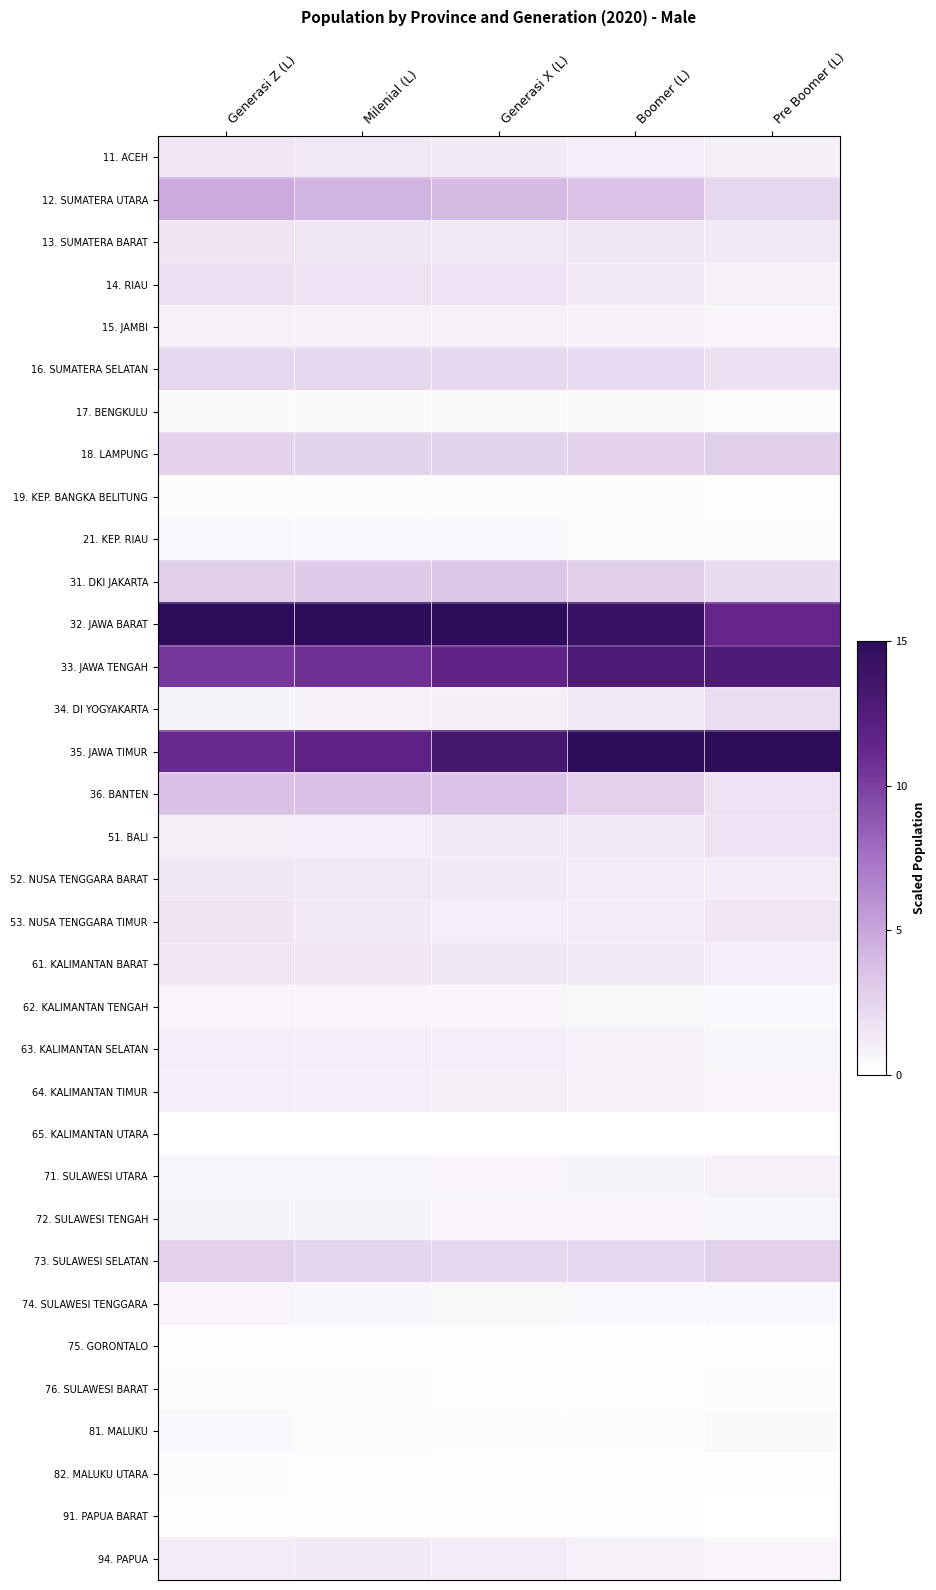

Reading left to right, extract all data points from this chart.

11. ACEH: Generasi Z (L)=1.6	Milenial (L)=1.4	Generasi X (L)=1.2	Boomer (L)=1.1	Pre Boomer (L)=1.0
12. SUMATERA UTARA: Generasi Z (L)=4.7	Milenial (L)=4.3	Generasi X (L)=3.9	Boomer (L)=3.6	Pre Boomer (L)=2.4
13. SUMATERA BARAT: Generasi Z (L)=1.6	Milenial (L)=1.4	Generasi X (L)=1.4	Boomer (L)=1.5	Pre Boomer (L)=1.3
14. RIAU: Generasi Z (L)=1.9	Milenial (L)=1.8	Generasi X (L)=1.7	Boomer (L)=1.3	Pre Boomer (L)=0.8
15. JAMBI: Generasi Z (L)=0.9	Milenial (L)=0.9	Generasi X (L)=0.9	Boomer (L)=0.8	Pre Boomer (L)=0.6
16. SUMATERA SELATAN: Generasi Z (L)=2.4	Milenial (L)=2.4	Generasi X (L)=2.4	Boomer (L)=2.2	Pre Boomer (L)=1.9
17. BENGKULU: Generasi Z (L)=0.4	Milenial (L)=0.4	Generasi X (L)=0.4	Boomer (L)=0.4	Pre Boomer (L)=0.3
18. LAMPUNG: Generasi Z (L)=2.5	Milenial (L)=2.6	Generasi X (L)=2.6	Boomer (L)=2.6	Pre Boomer (L)=2.8
19. KEP. BANGKA BELITUNG: Generasi Z (L)=0.2	Milenial (L)=0.2	Generasi X (L)=0.2	Boomer (L)=0.2	Pre Boomer (L)=0.1
21. KEP. RIAU: Generasi Z (L)=0.4	Milenial (L)=0.4	Generasi X (L)=0.4	Boomer (L)=0.3	Pre Boomer (L)=0.2
31. DKI JAKARTA: Generasi Z (L)=2.9	Milenial (L)=3.1	Generasi X (L)=3.4	Boomer (L)=2.9	Pre Boomer (L)=2.2
32. JAWA BARAT: Generasi Z (L)=15.0	Milenial (L)=15.0	Generasi X (L)=15.0	Boomer (L)=14.2	Pre Boomer (L)=11.3
33. JAWA TENGAH: Generasi Z (L)=10.4	Milenial (L)=10.8	Generasi X (L)=11.6	Boomer (L)=12.8	Pre Boomer (L)=12.8
34. DI YOGYAKARTA: Generasi Z (L)=0.7	Milenial (L)=0.8	Generasi X (L)=1.0	Boomer (L)=1.3	Pre Boomer (L)=2.0
35. JAWA TIMUR: Generasi Z (L)=11.1	Milenial (L)=11.7	Generasi X (L)=13.4	Boomer (L)=15.0	Pre Boomer (L)=15.0
36. BANTEN: Generasi Z (L)=3.6	Milenial (L)=3.7	Generasi X (L)=3.5	Boomer (L)=2.8	Pre Boomer (L)=1.8
51. BALI: Generasi Z (L)=1.0	Milenial (L)=1.0	Generasi X (L)=1.2	Boomer (L)=1.4	Pre Boomer (L)=1.8
52. NUSA TENGGARA BARAT: Generasi Z (L)=1.4	Milenial (L)=1.4	Generasi X (L)=1.3	Boomer (L)=1.2	Pre Boomer (L)=1.2
53. NUSA TENGGARA TIMUR: Generasi Z (L)=1.6	Milenial (L)=1.3	Generasi X (L)=1.1	Boomer (L)=1.2	Pre Boomer (L)=1.5
61. KALIMANTAN BARAT: Generasi Z (L)=1.5	Milenial (L)=1.5	Generasi X (L)=1.4	Boomer (L)=1.2	Pre Boomer (L)=1.1
62. KALIMANTAN TENGAH: Generasi Z (L)=0.6	Milenial (L)=0.7	Generasi X (L)=0.6	Boomer (L)=0.5	Pre Boomer (L)=0.4
63. KALIMANTAN SELATAN: Generasi Z (L)=1.0	Milenial (L)=1.0	Generasi X (L)=1.1	Boomer (L)=0.9	Pre Boomer (L)=0.6
64. KALIMANTAN TIMUR: Generasi Z (L)=1.0	Milenial (L)=1.0	Generasi X (L)=1.0	Boomer (L)=0.8	Pre Boomer (L)=0.7
65. KALIMANTAN UTARA: Generasi Z (L)=0.0	Milenial (L)=0.0	Generasi X (L)=0.0	Boomer (L)=0.0	Pre Boomer (L)=0.0
71. SULAWESI UTARA: Generasi Z (L)=0.5	Milenial (L)=0.6	Generasi X (L)=0.6	Boomer (L)=0.8	Pre Boomer (L)=0.9
72. SULAWESI TENGAH: Generasi Z (L)=0.8	Milenial (L)=0.7	Generasi X (L)=0.7	Boomer (L)=0.6	Pre Boomer (L)=0.6
73. SULAWESI SELATAN: Generasi Z (L)=2.8	Milenial (L)=2.5	Generasi X (L)=2.4	Boomer (L)=2.3	Pre Boomer (L)=2.8
74. SULAWESI TENGGARA: Generasi Z (L)=0.7	Milenial (L)=0.6	Generasi X (L)=0.5	Boomer (L)=0.4	Pre Boomer (L)=0.4
75. GORONTALO: Generasi Z (L)=0.1	Milenial (L)=0.1	Generasi X (L)=0.1	Boomer (L)=0.1	Pre Boomer (L)=0.1
76. SULAWESI BARAT: Generasi Z (L)=0.3	Milenial (L)=0.2	Generasi X (L)=0.2	Boomer (L)=0.2	Pre Boomer (L)=0.2
81. MALUKU: Generasi Z (L)=0.4	Milenial (L)=0.3	Generasi X (L)=0.3	Boomer (L)=0.3	Pre Boomer (L)=0.4
82. MALUKU UTARA: Generasi Z (L)=0.2	Milenial (L)=0.2	Generasi X (L)=0.1	Boomer (L)=0.1	Pre Boomer (L)=0.1
91. PAPUA BARAT: Generasi Z (L)=0.2	Milenial (L)=0.2	Generasi X (L)=0.1	Boomer (L)=0.1	Pre Boomer (L)=0.0
94. PAPUA: Generasi Z (L)=1.2	Milenial (L)=1.3	Generasi X (L)=1.1	Boomer (L)=0.8	Pre Boomer (L)=0.6